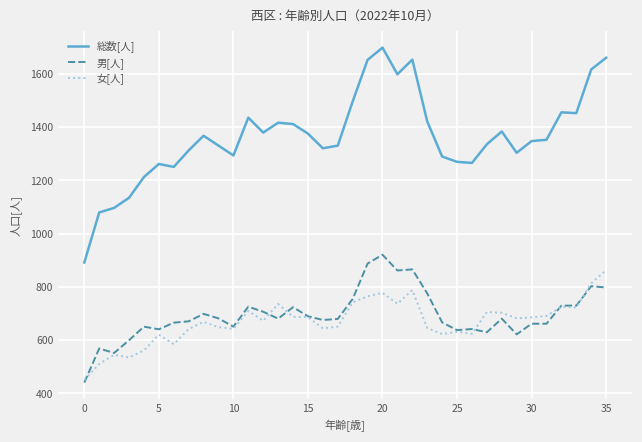

What is the highest value of the 総数[人] series?

1699